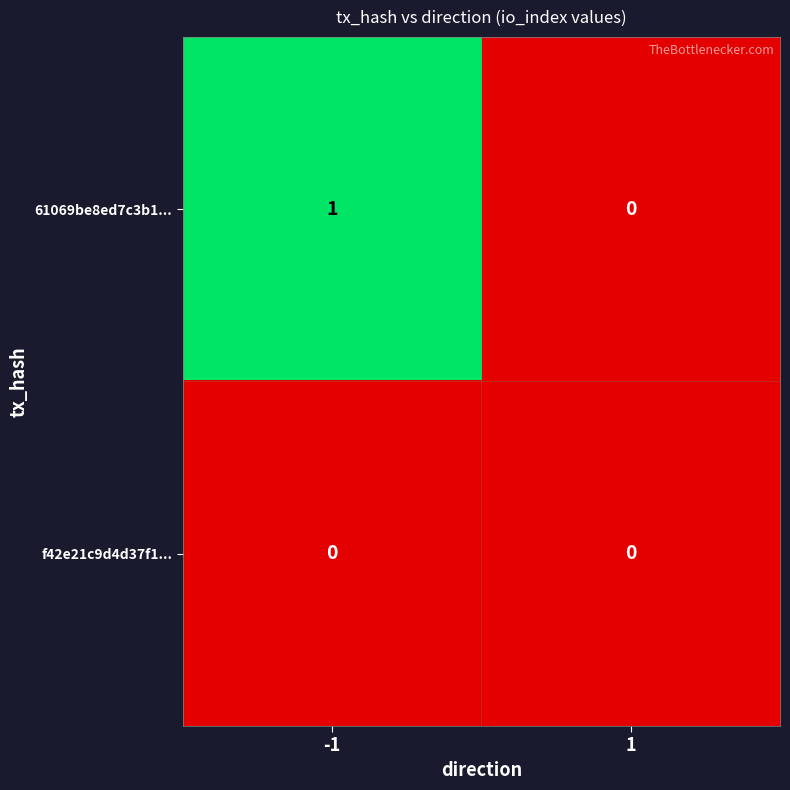

Reading left to right, what are all the values shown in this chart?

61069be8ed7c3b1...: -1=1	1=0
f42e21c9d4d37f1...: -1=0	1=0